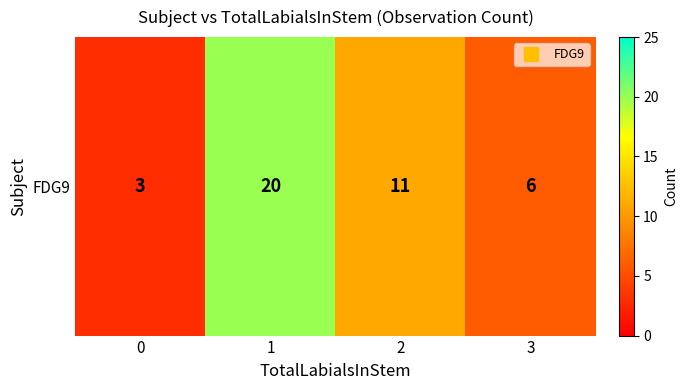

Which label corresponds to the largest value in the chart?

1